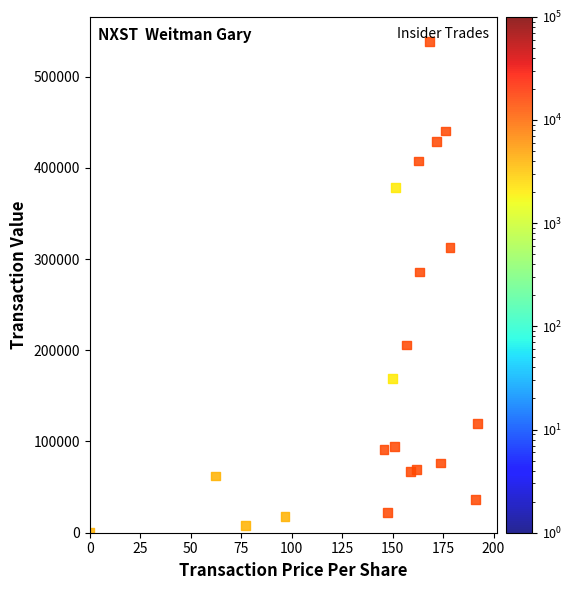

What is the range of Y values (max minus min)?

538587